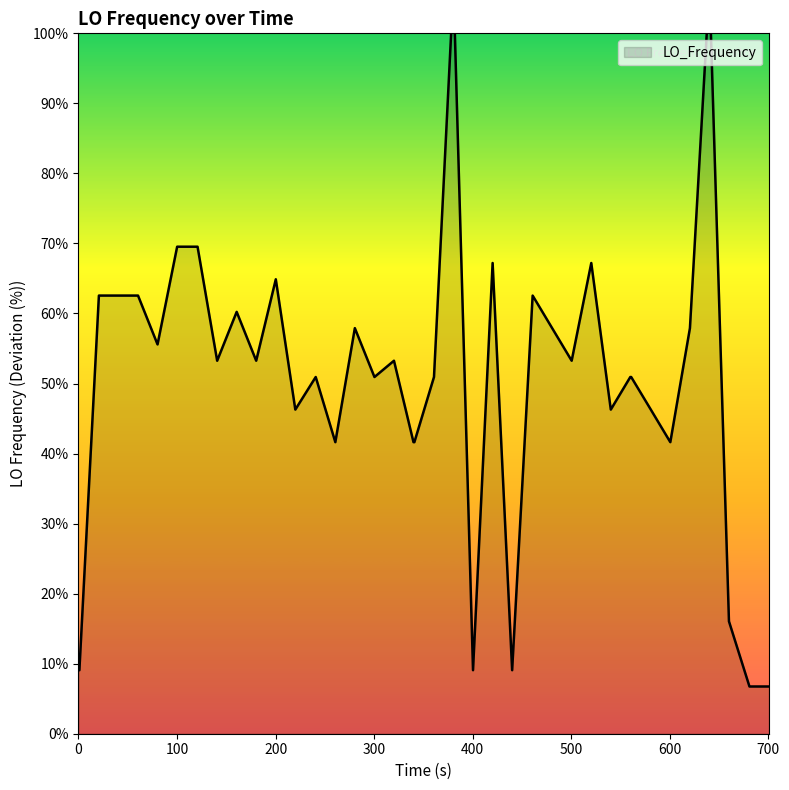

What is the minimum value shown in the chart?

6.7